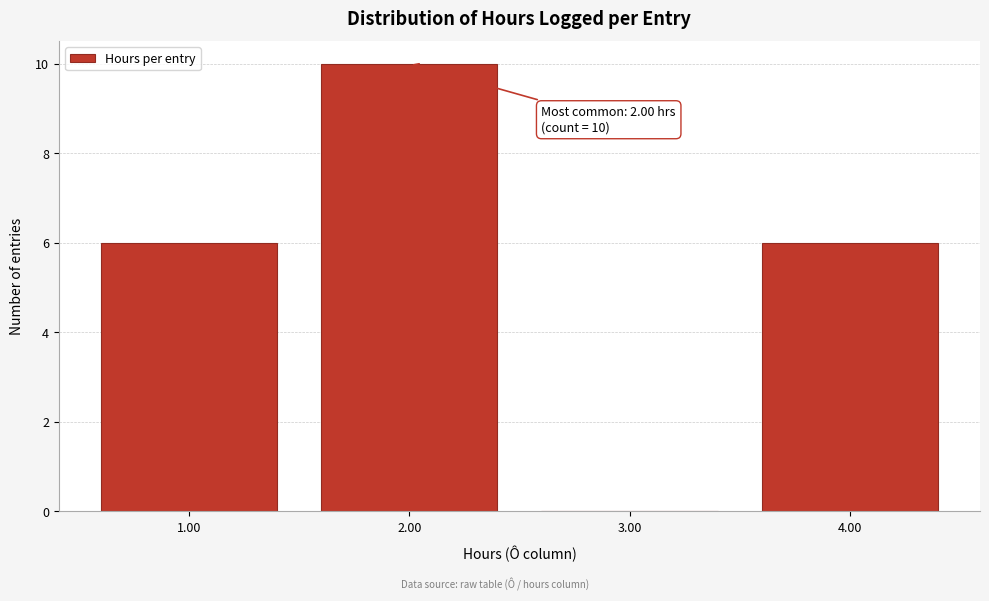

Which range on the x-axis has the tallest bar?

1.5 to 2.5